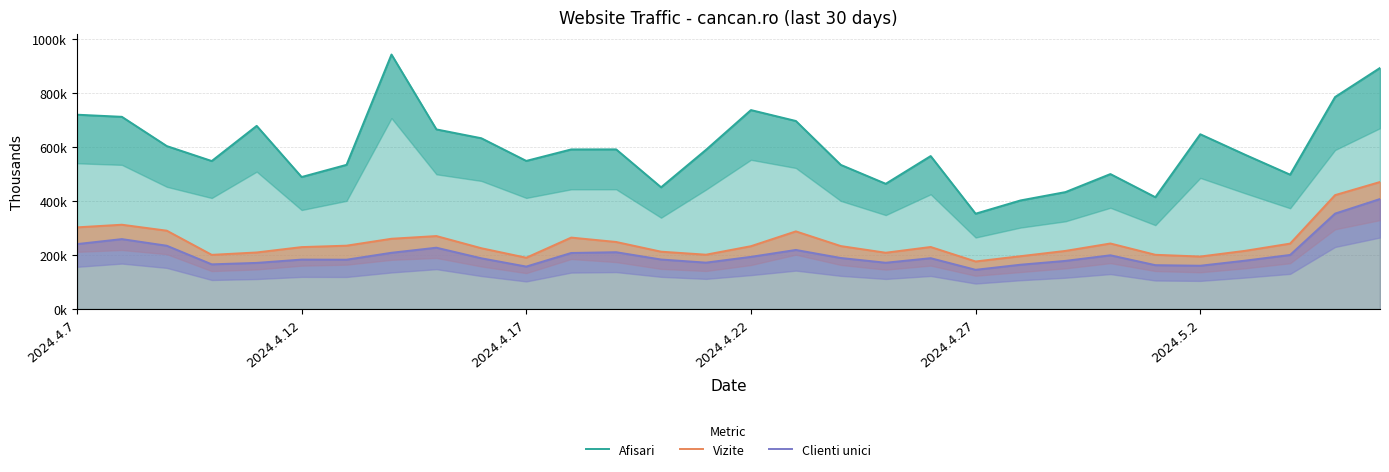

Which series has the largest total across all categories?

Afisari